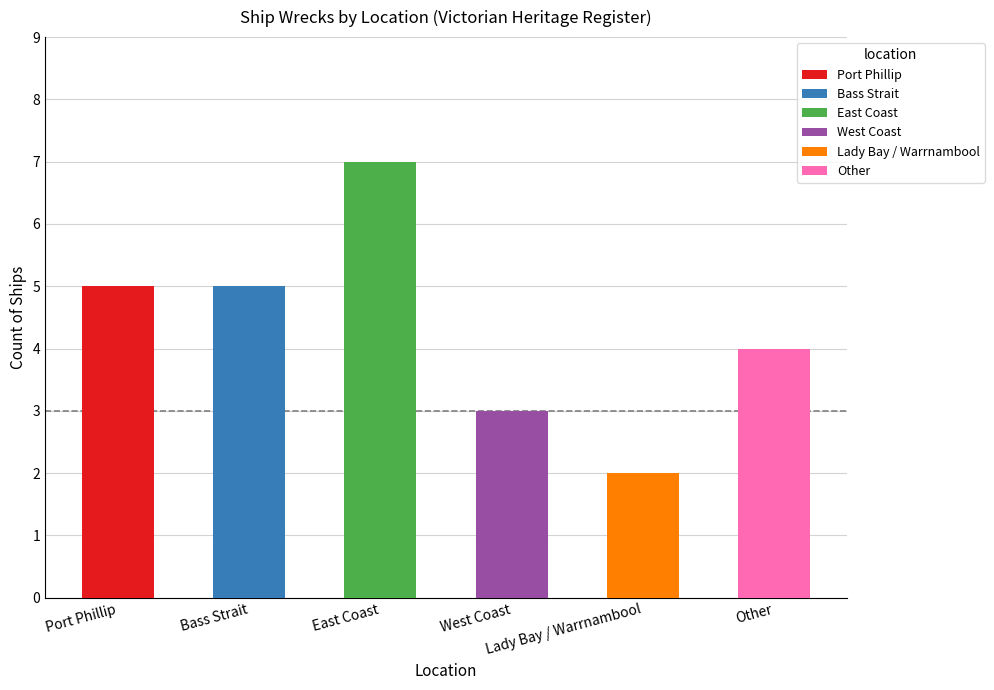

Where does the data first go above 5?

East Coast